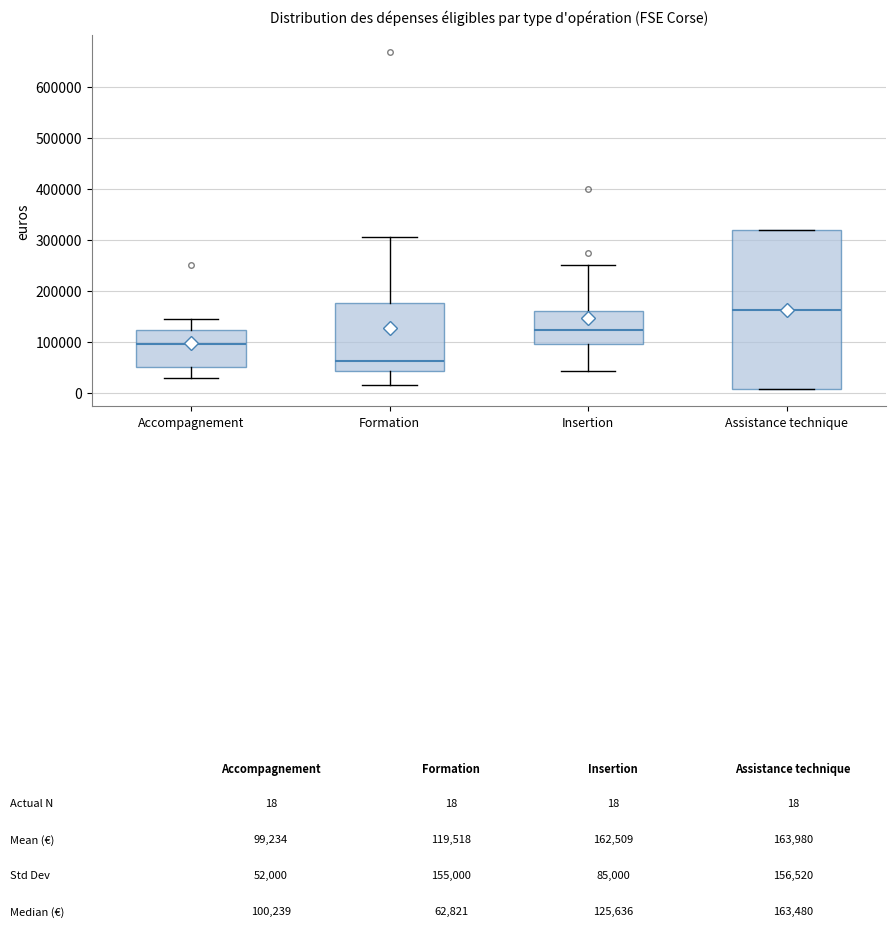

Which box is the tallest, from its lower edge to its upper edge?

Assistance technique